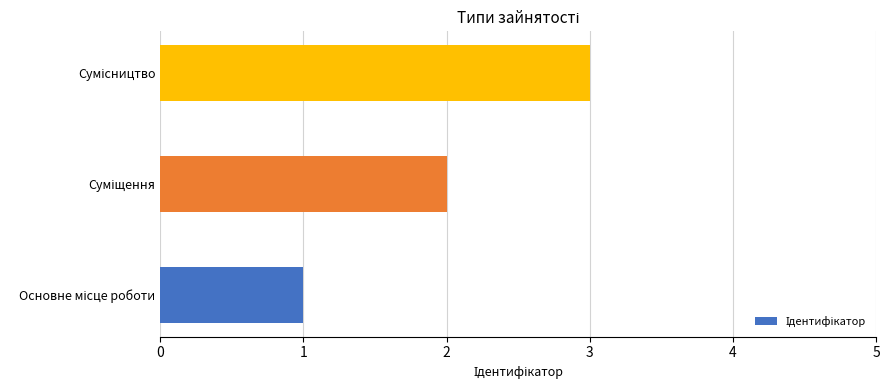

What is the greatest value displayed?

3